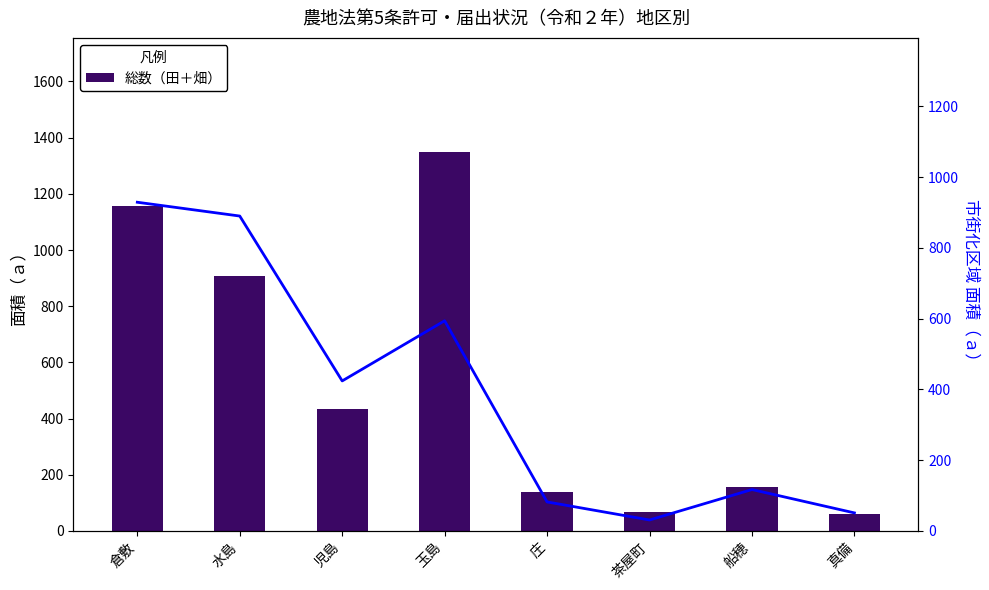

Which series changed the most between 玉島 and 茶屋町?

総数（田＋畑）